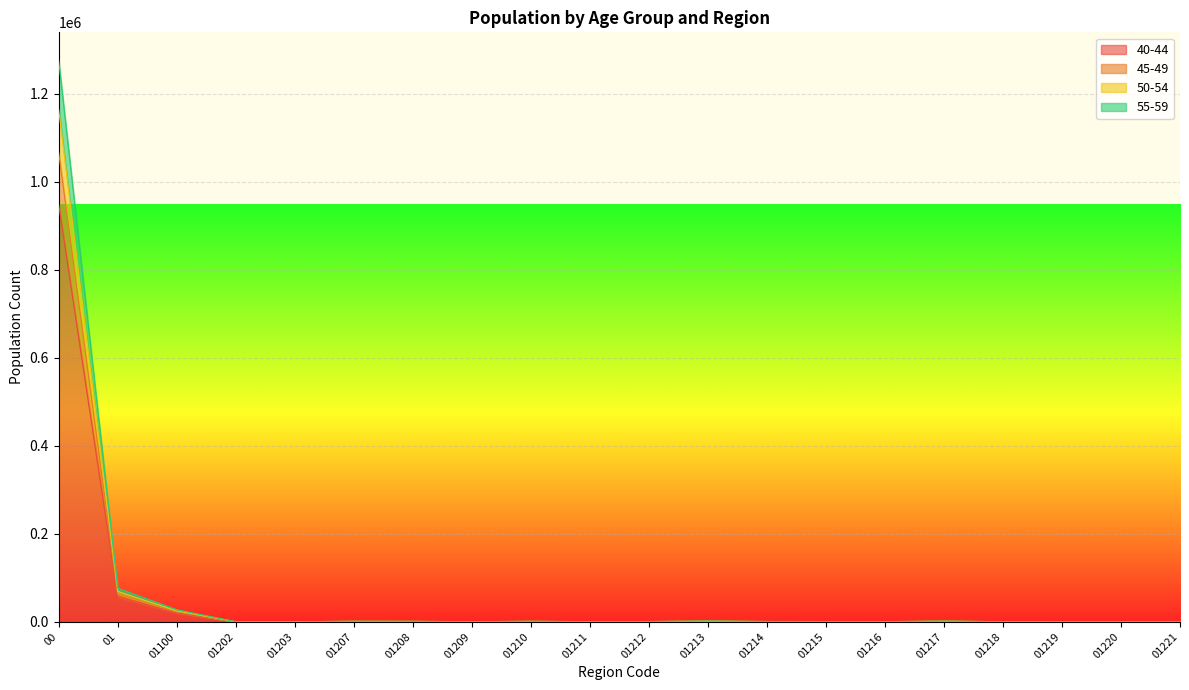

What is the value of the 45-49 point at the 5th from the left?

130